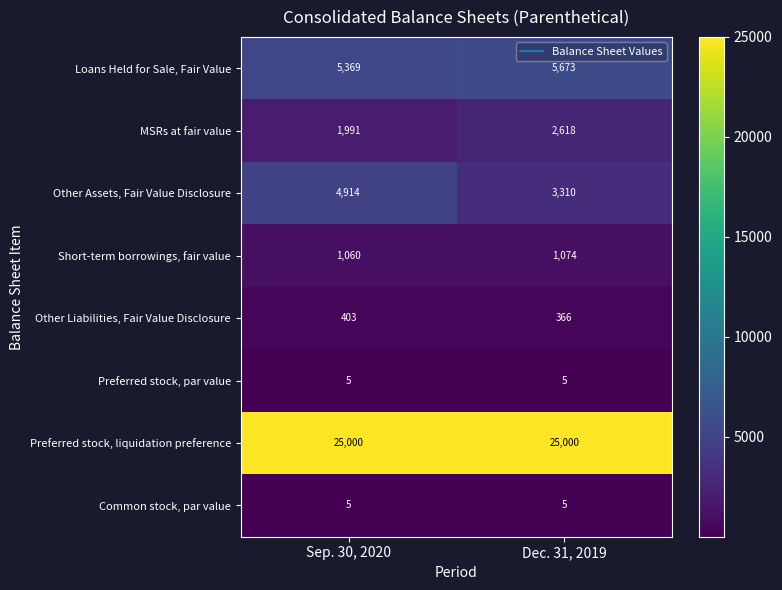

List the labels in order of Other Liabilities, Fair Value Disclosure value, smallest first.

Dec. 31, 2019, Sep. 30, 2020